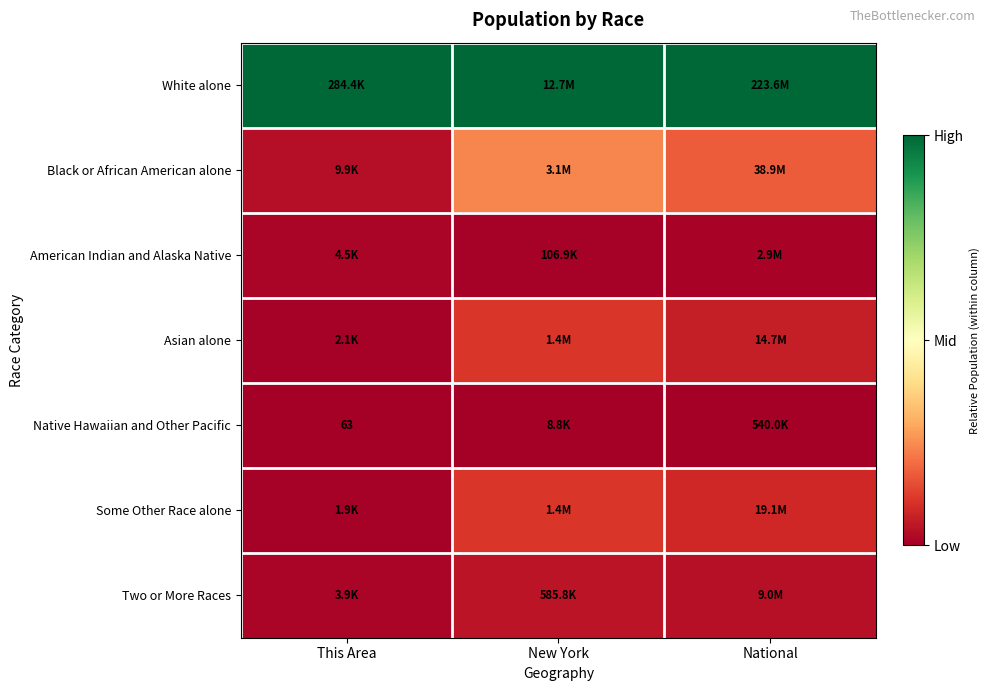

The value of Two or More Races at This Area is 0.0. True or false?

False